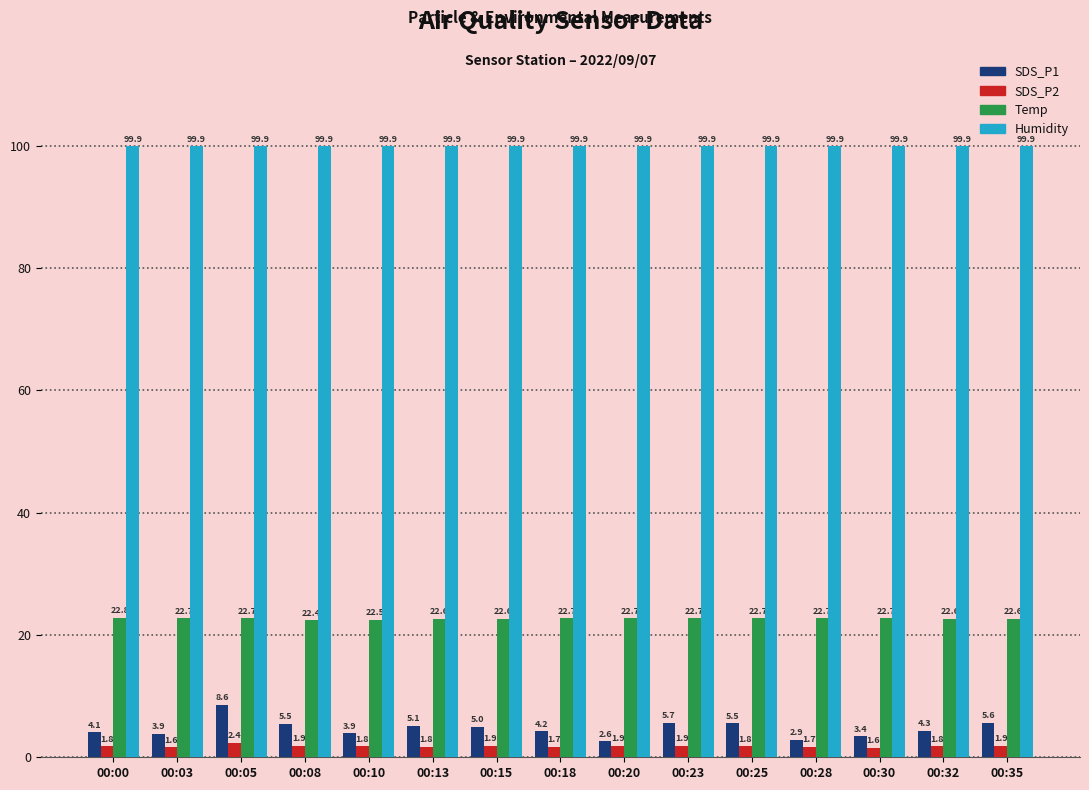

What is the spread (max minus min) of values at 00:03?

98.3